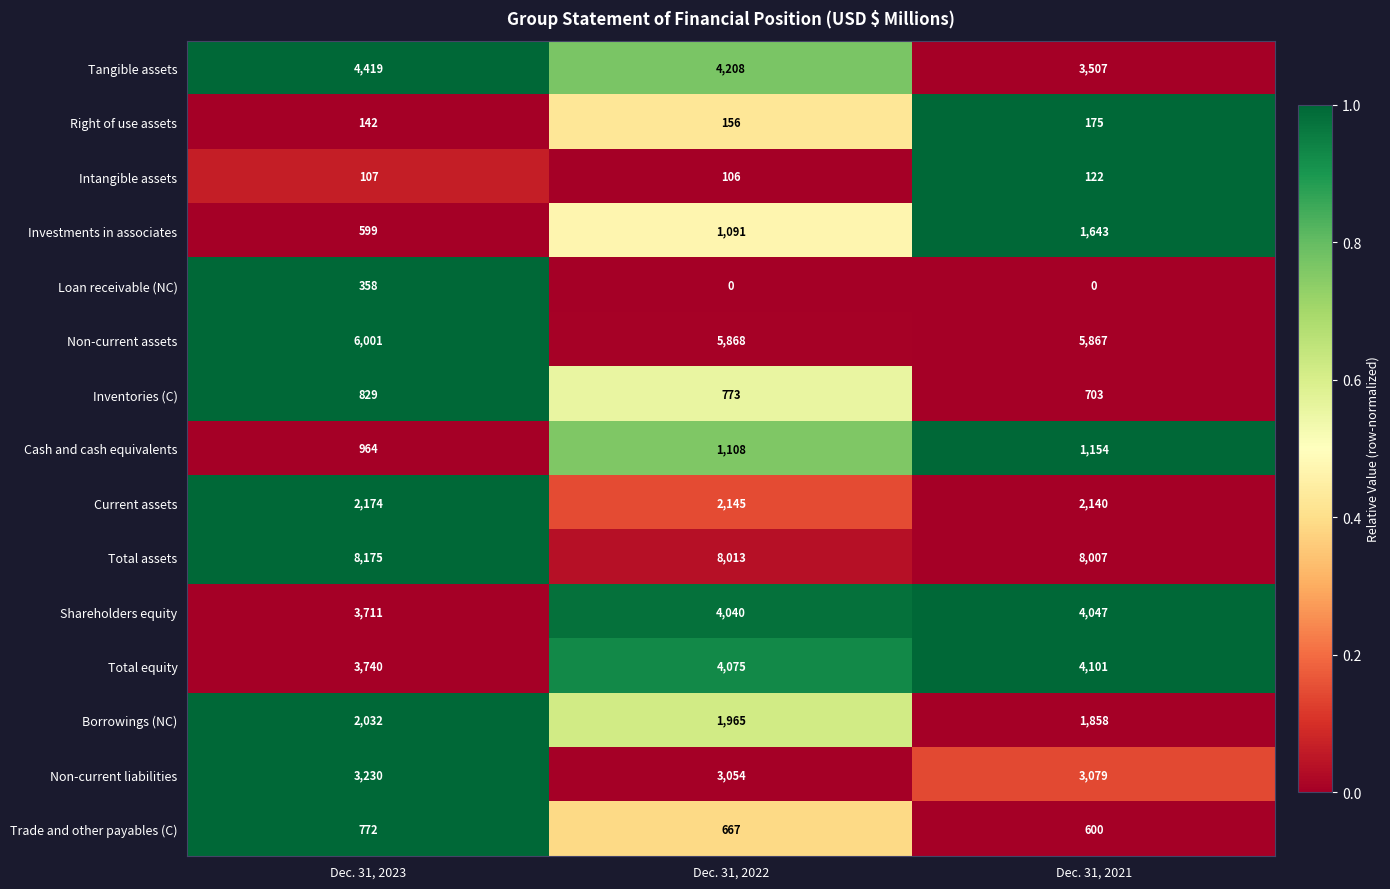

At which category is the sum across all series the highest?

Dec. 31, 2022